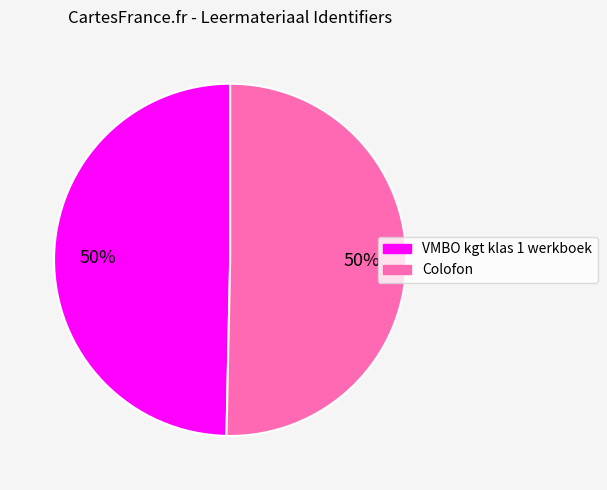

Do VMBO kgt klas 1 werkboek and Colofon together represent more than half of the pie?

Yes